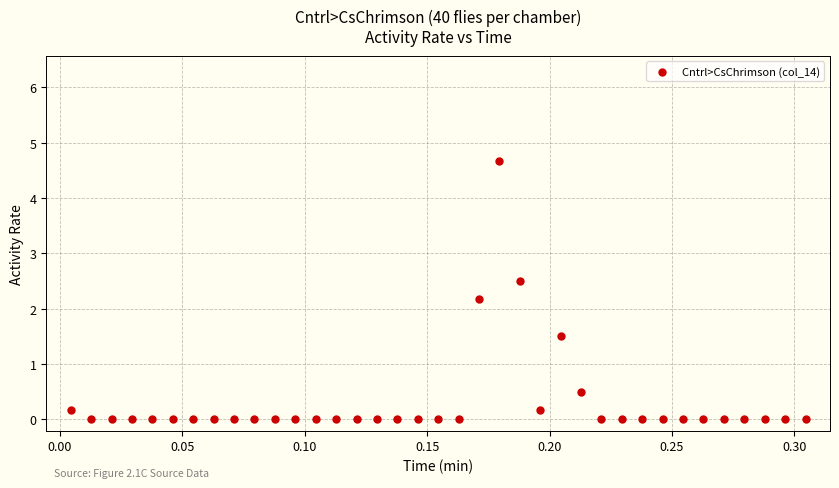

What is the range of Y values (max minus min)?

4.7